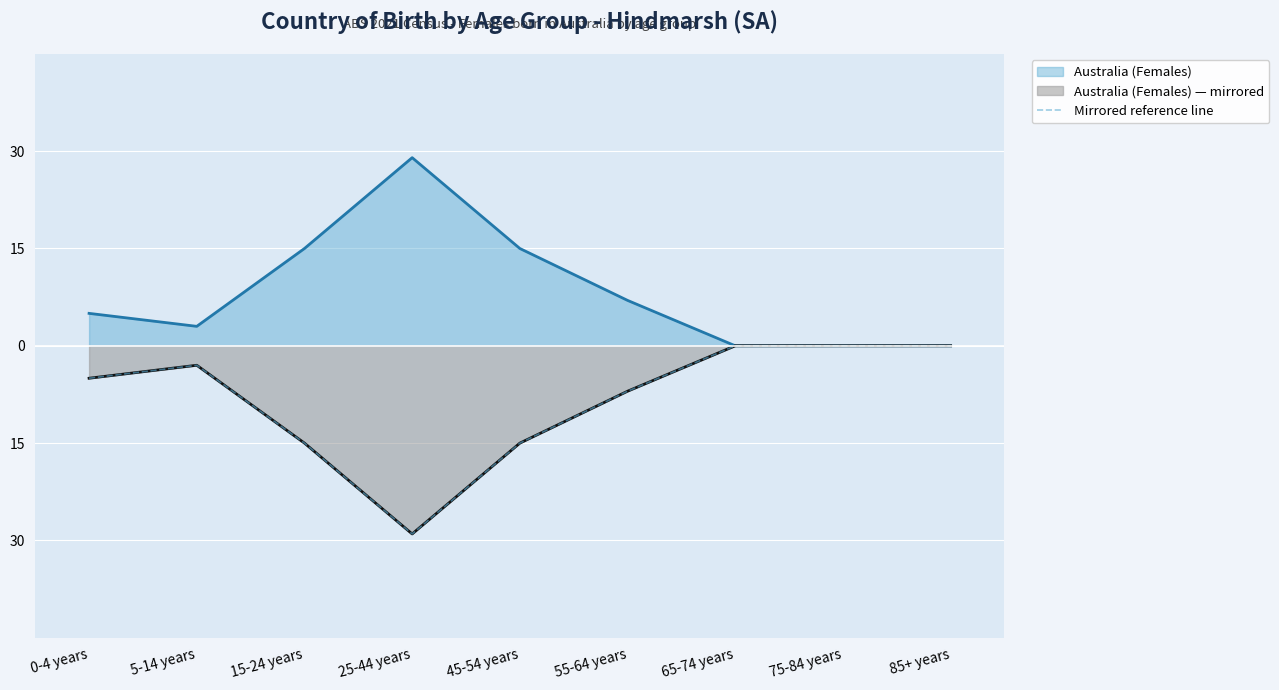

What is the minimum value shown in the chart?

-29